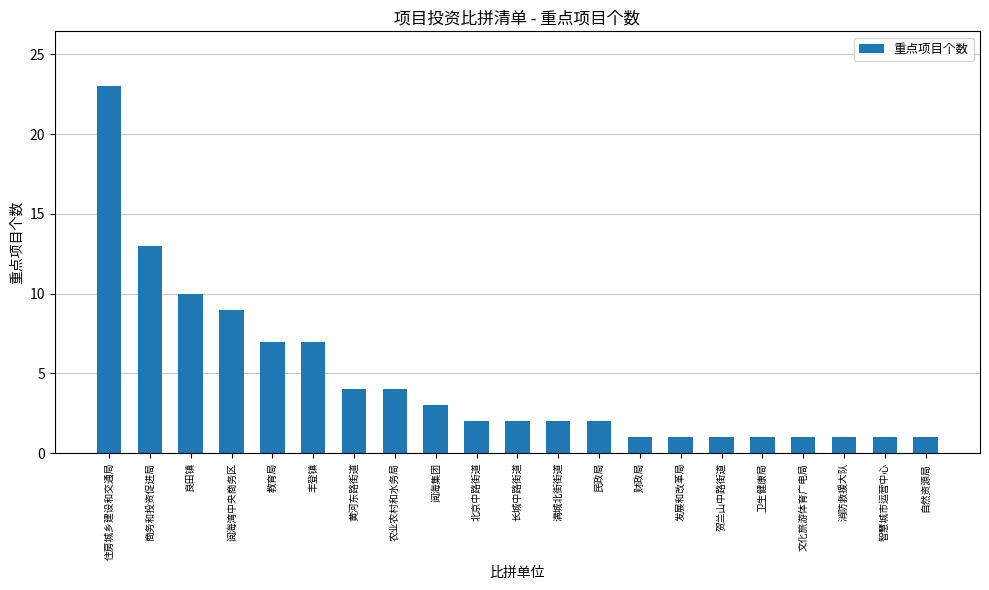

Does the chart contain stacked bars?

No